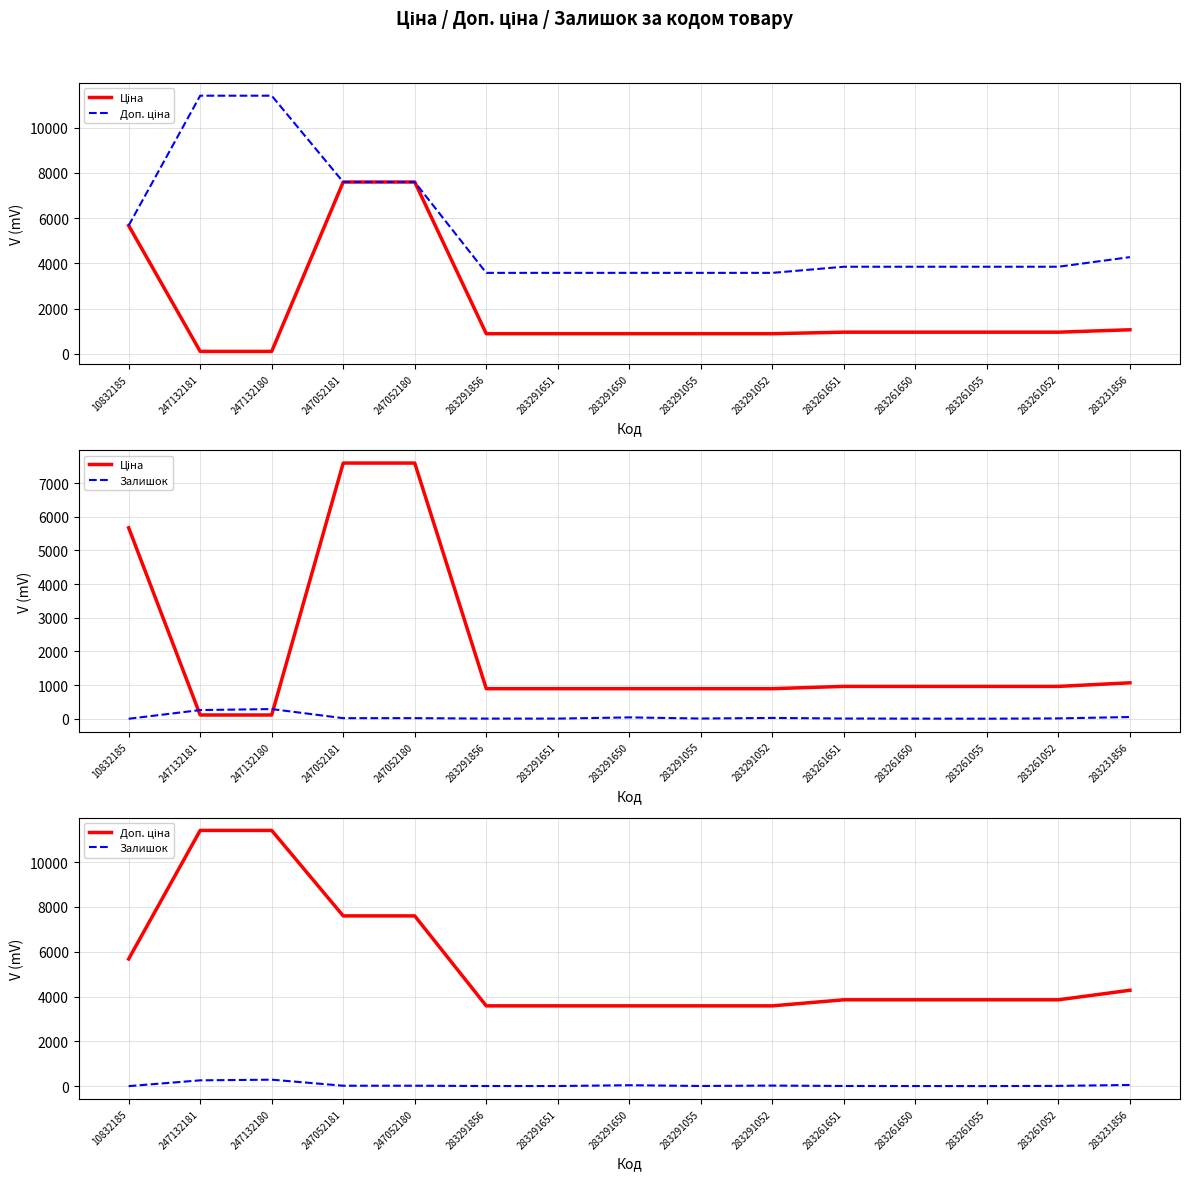

Rank the categories by Ціна value from highest to lowest.

247052181, 247052180, 10832185, 283231856, 283261651, 283261650, 283261055, 283261052, 283291856, 283291651, 283291650, 283291055, 283291052, 247132181, 247132180